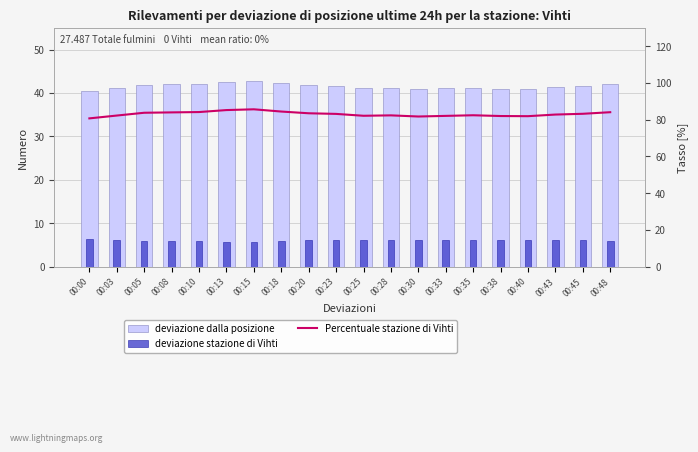

What is the maximum value shown in the chart?

85.7